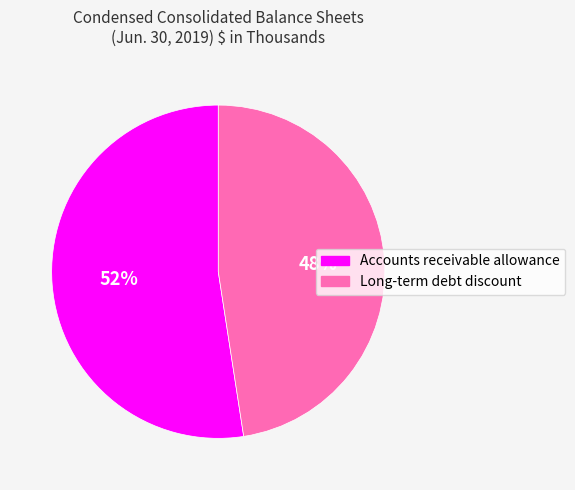

How many slices are in this pie chart?

2